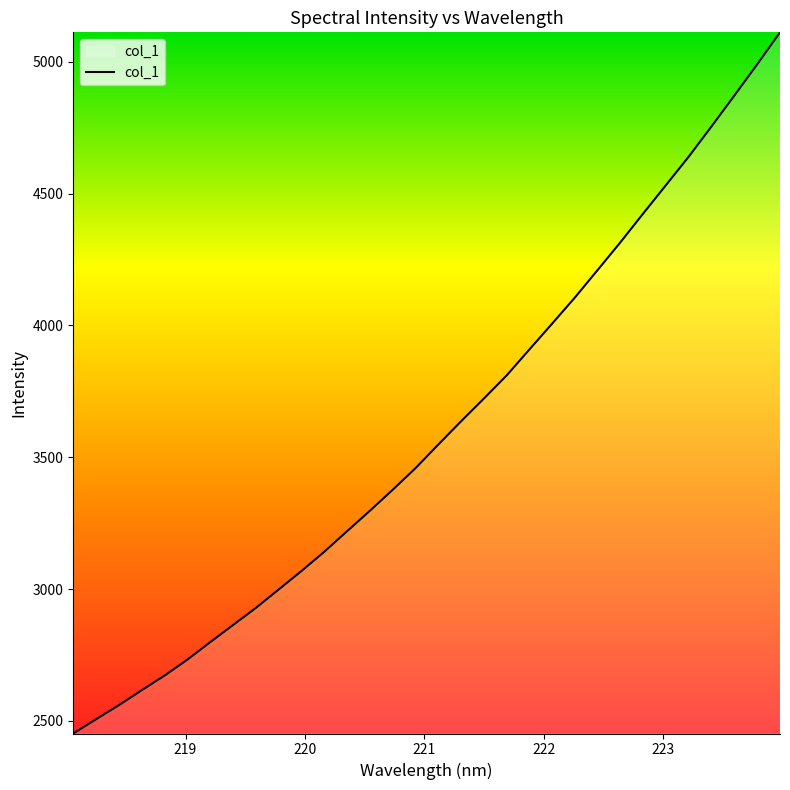

What is the maximum value shown in the chart?

5111.1